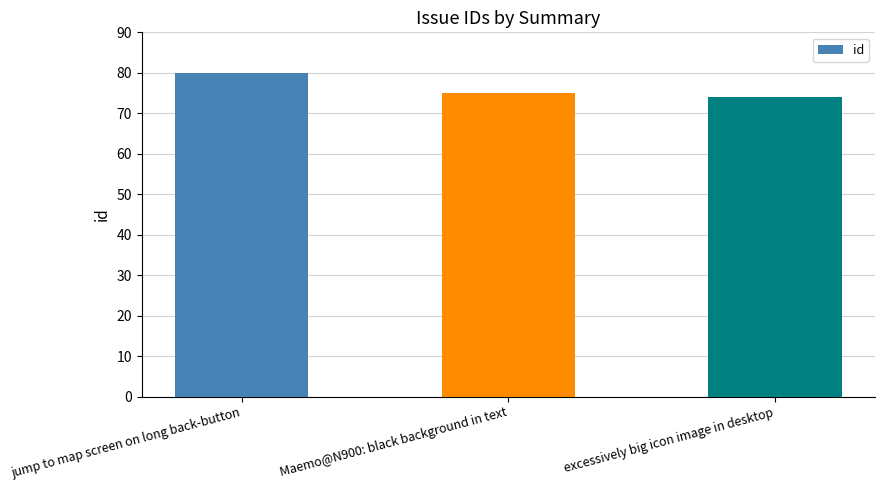

What is the minimum value shown in the chart?

74